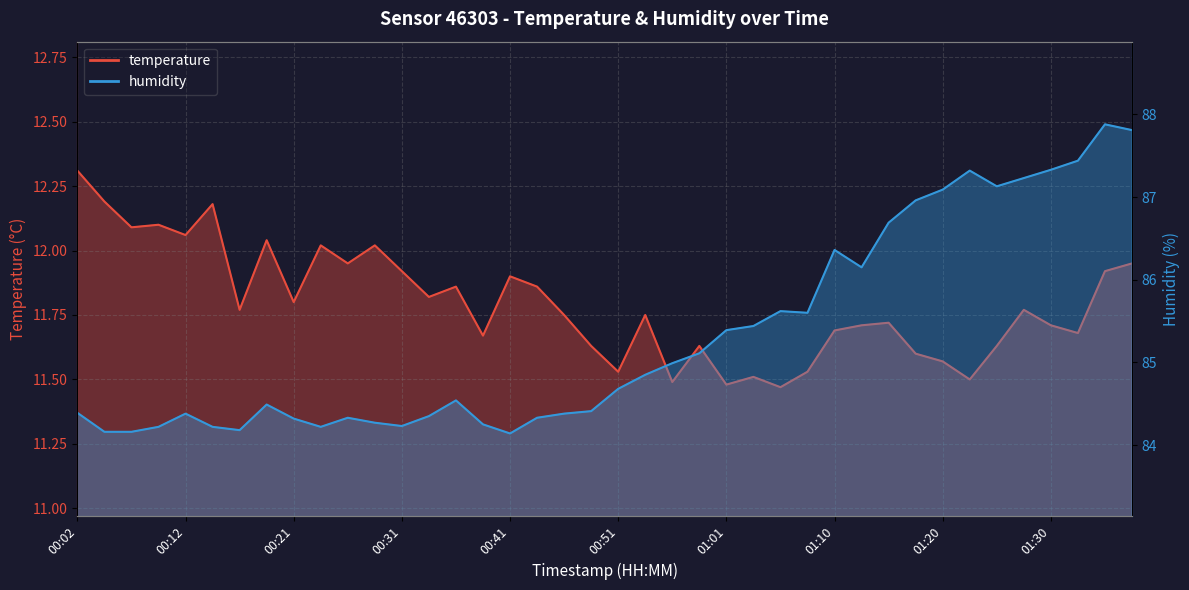

At which category does humidity reach its first local peak?

00:12